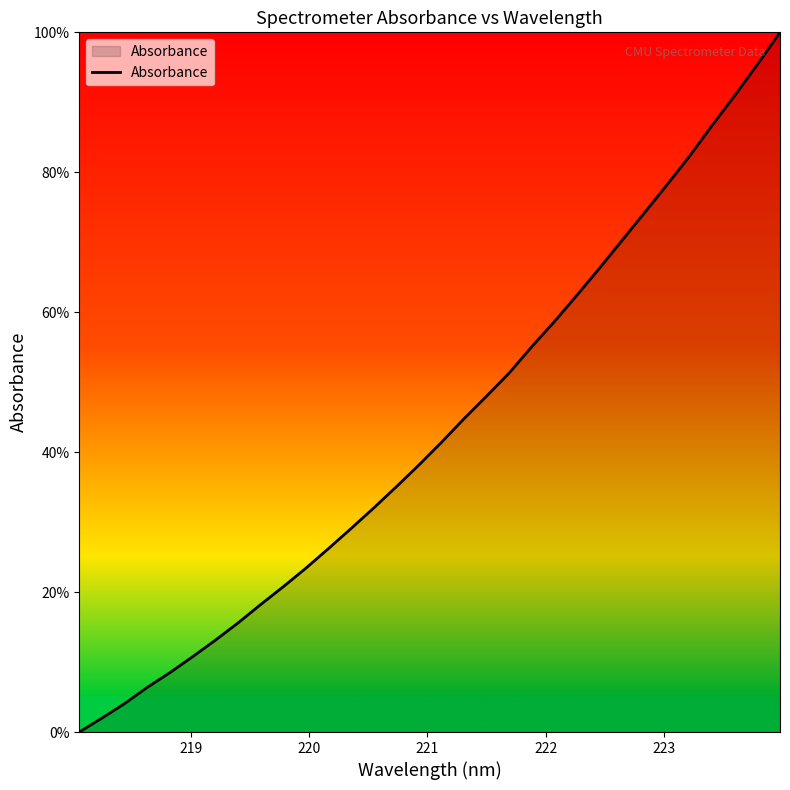

What is the sum of all values?

1388.6